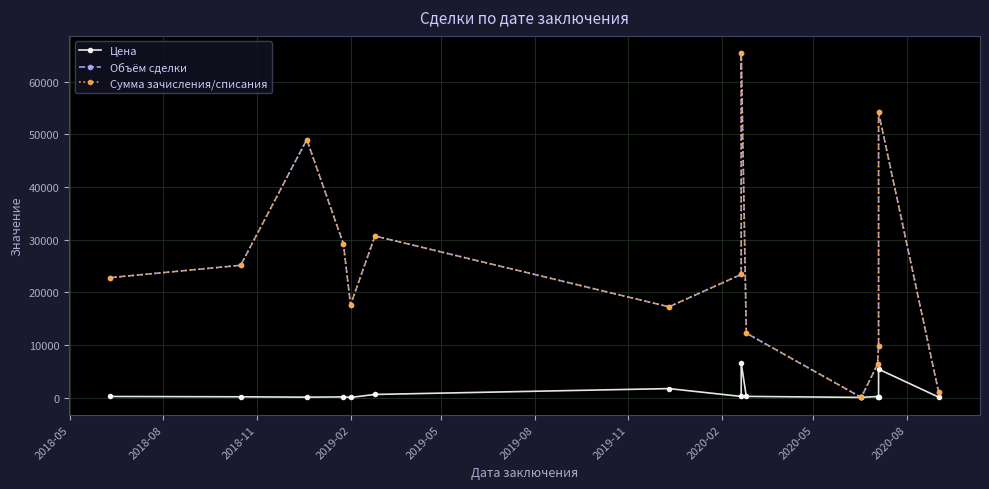

What is the difference between the second highest and second lowest values in the Объём сделки series?

54112.2